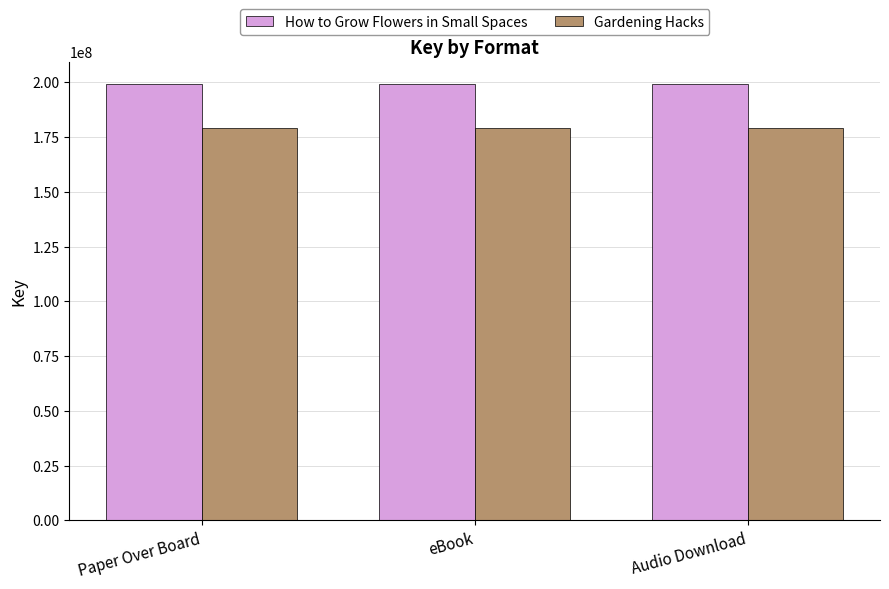

What is the difference between the highest and lowest values at Audio Download?

19941900